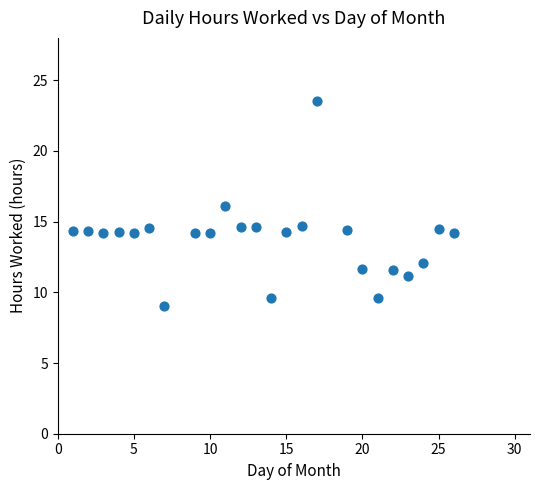

What is the range of Y values (max minus min)?

14.5